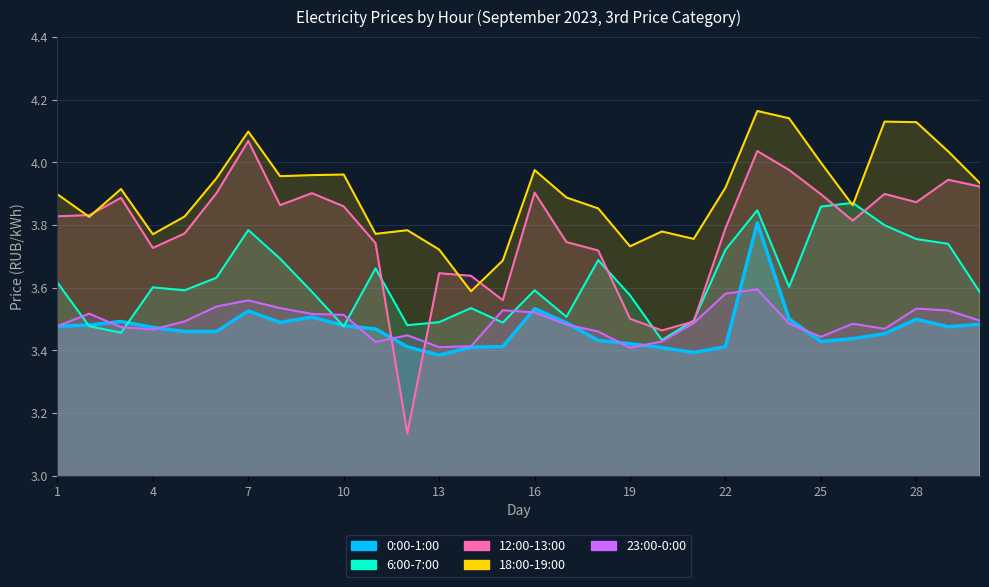

The 0:00-1:00 series shows 1.5 at 26. True or false?

False